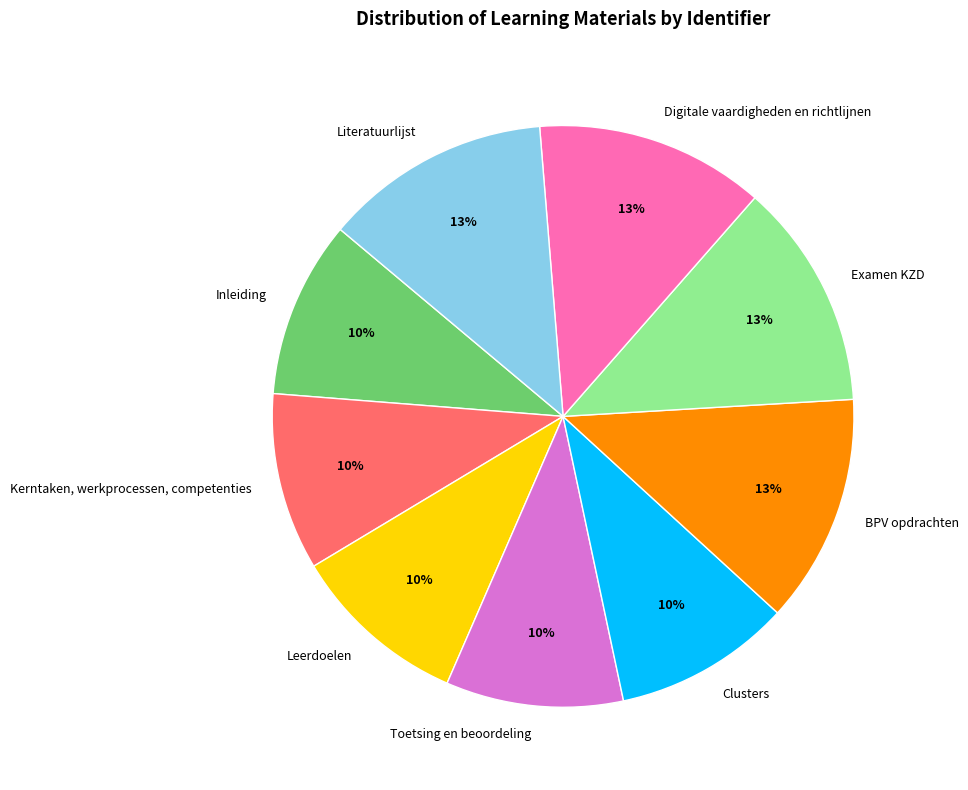

True or false: Clusters accounts for 10% of the total.

True